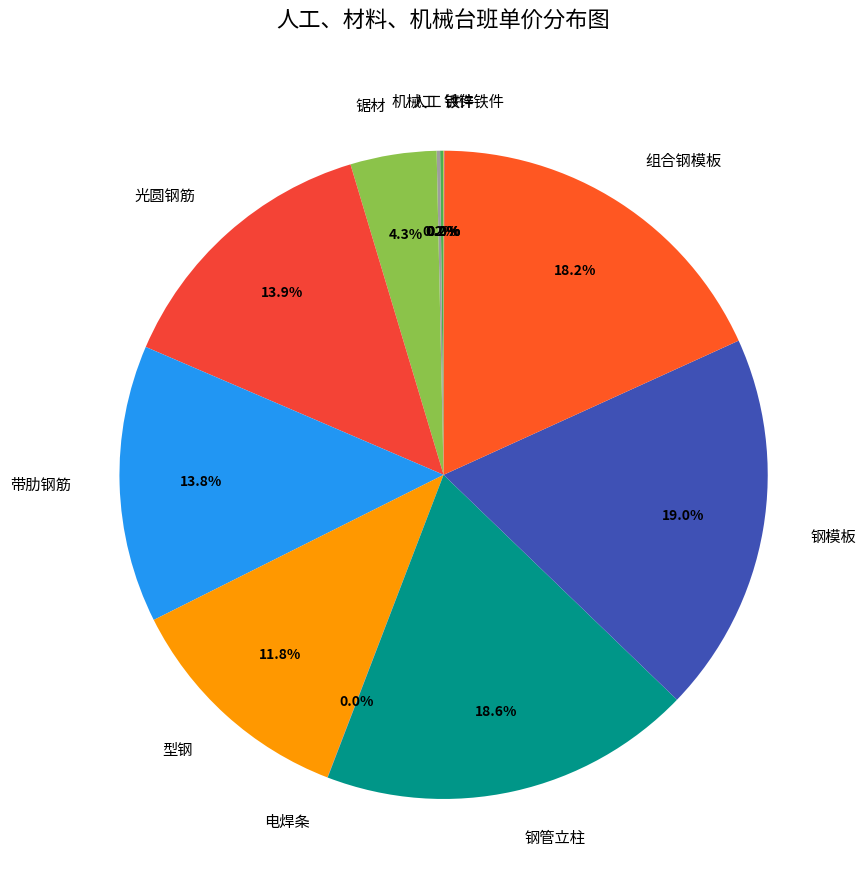

Does 钢模板 represent more than half of the total?

No